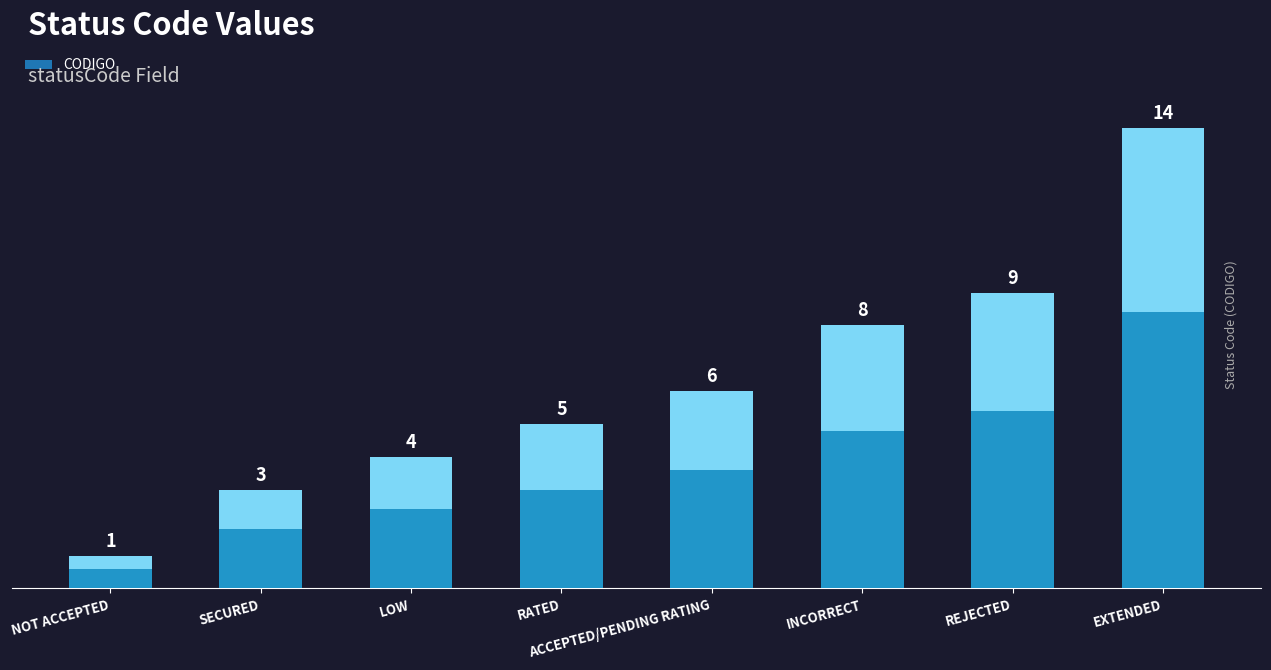

How many data points does each series have?

8